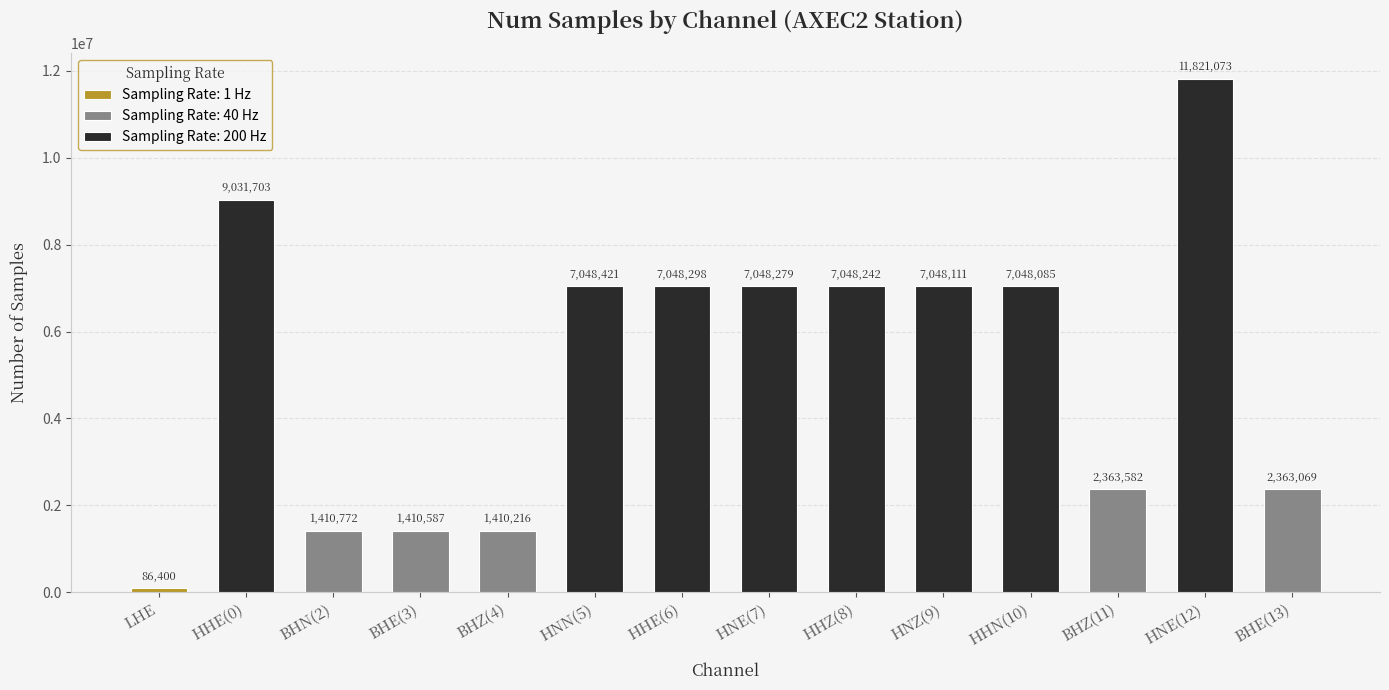

What is the label of the 11th bar from the right?

BHE(3)